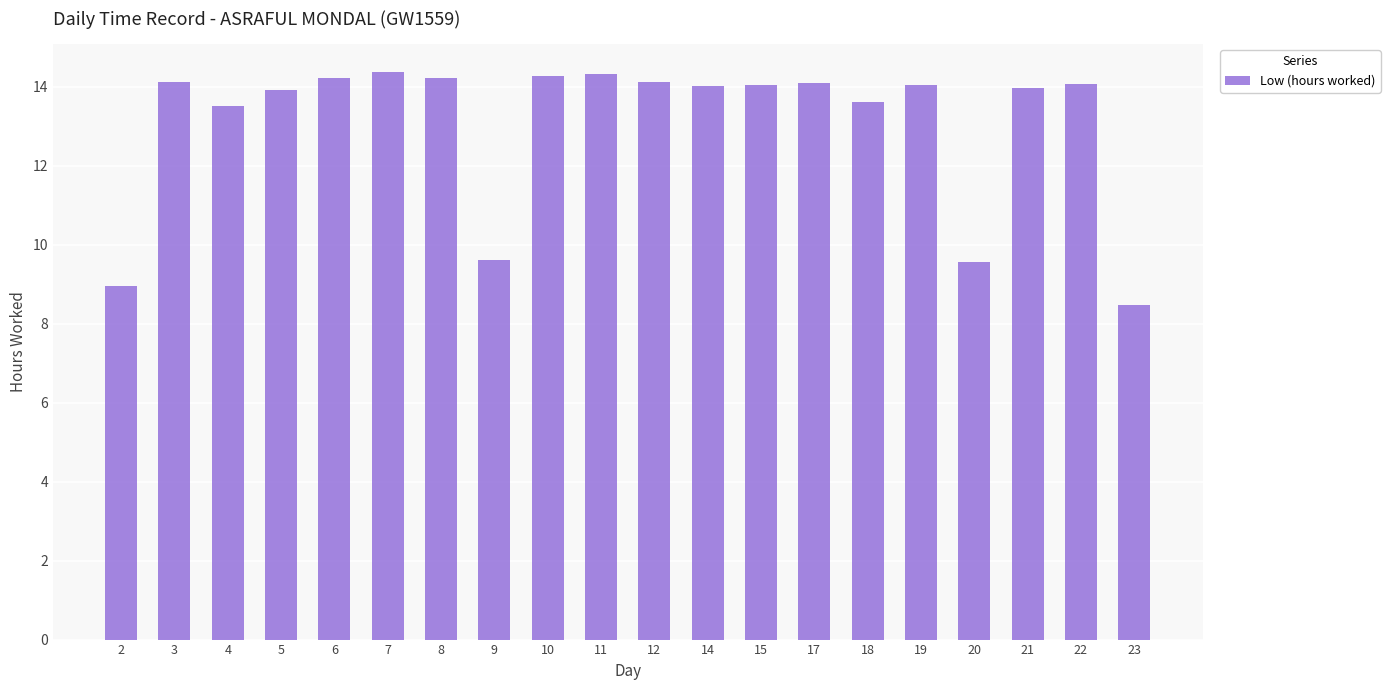

Is it true that the value at 6 is 7.5?

False